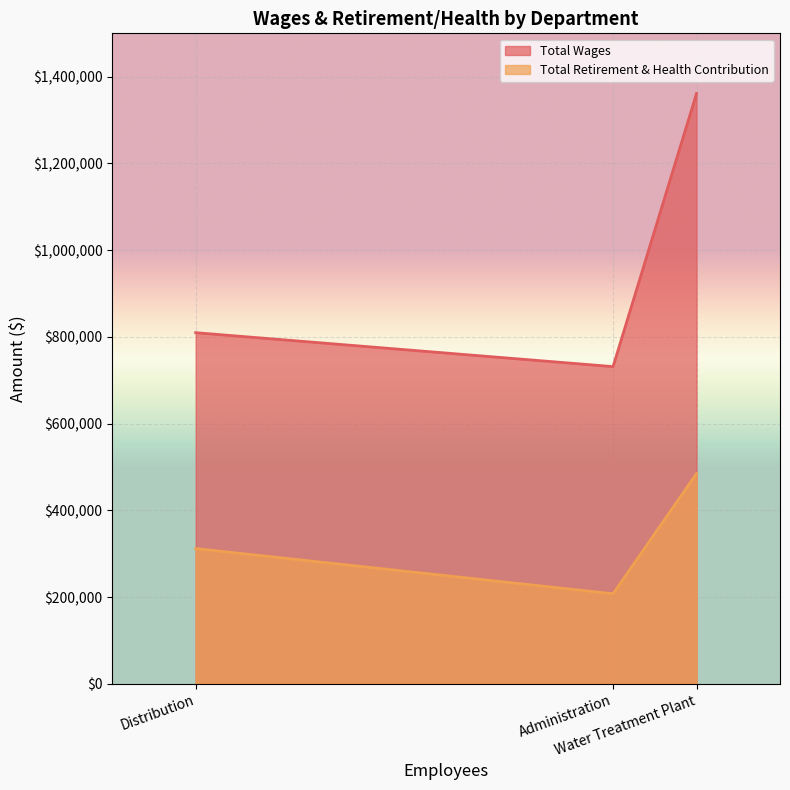

The value of Total Retirement & Health Contribution at Administration is 285631. True or false?

False